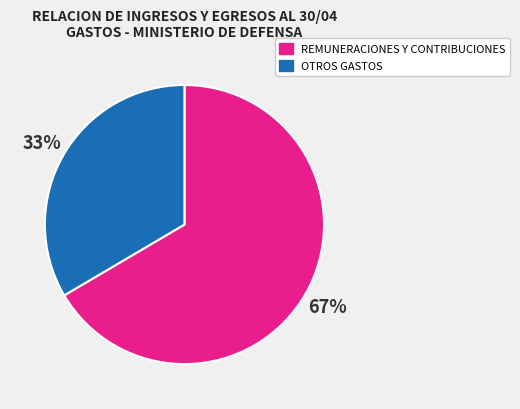

The REMUNERACIONES Y CONTRIBUCIONES slice represents 67% of the pie. True or false?

True